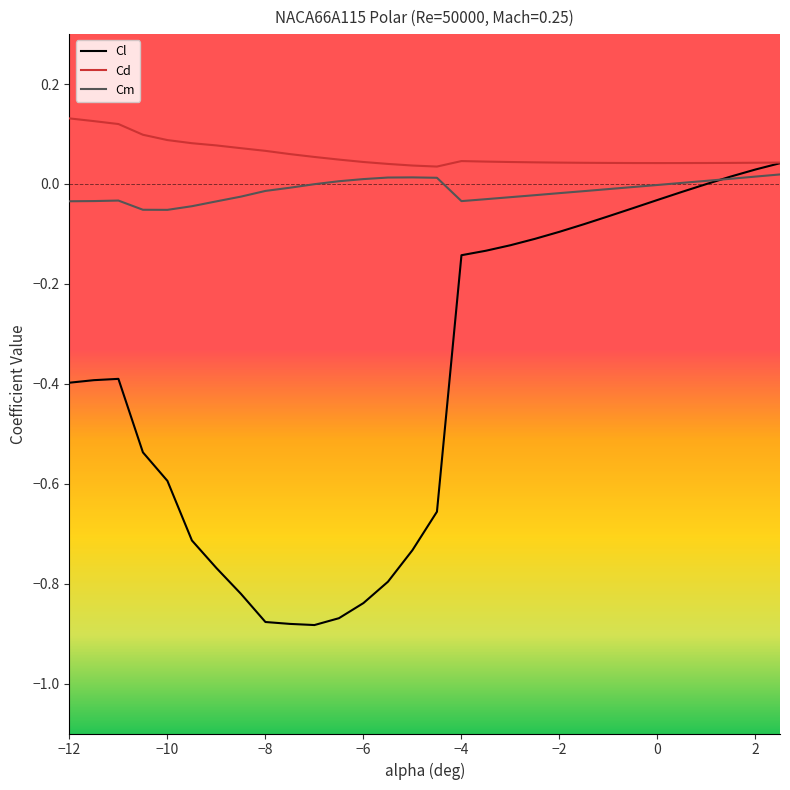

List the series in order of their overall mean, highest first.

Cd, Cm, Cl